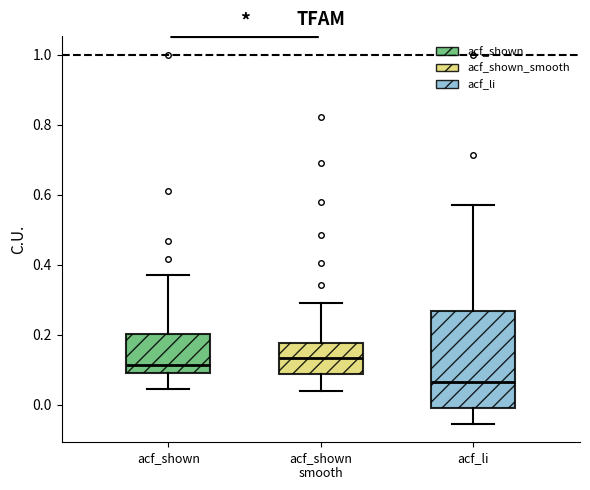

Which box has the lowest median line?

acf_li